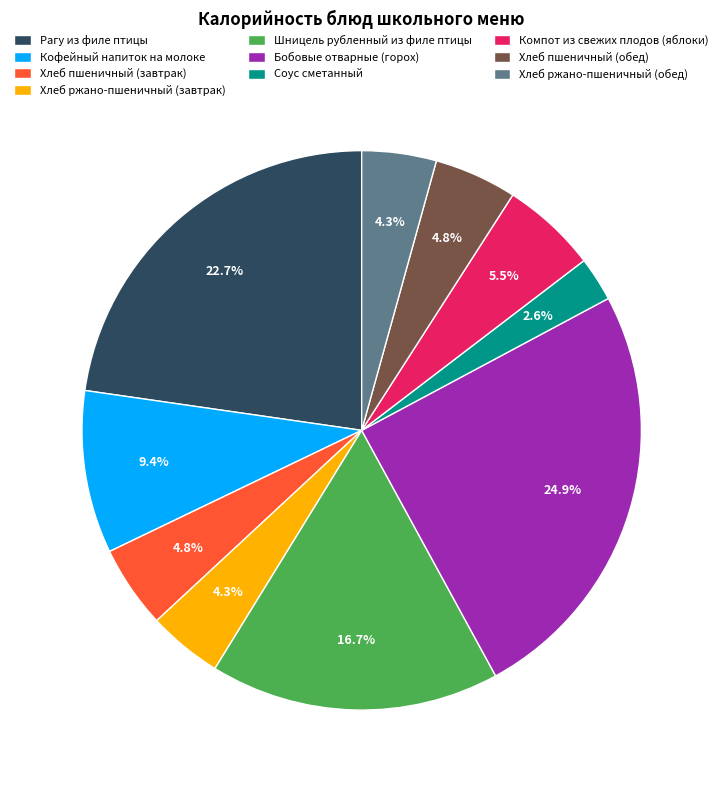

To the nearest percent, what portion does Кофейный напиток на молоке represent?

9%